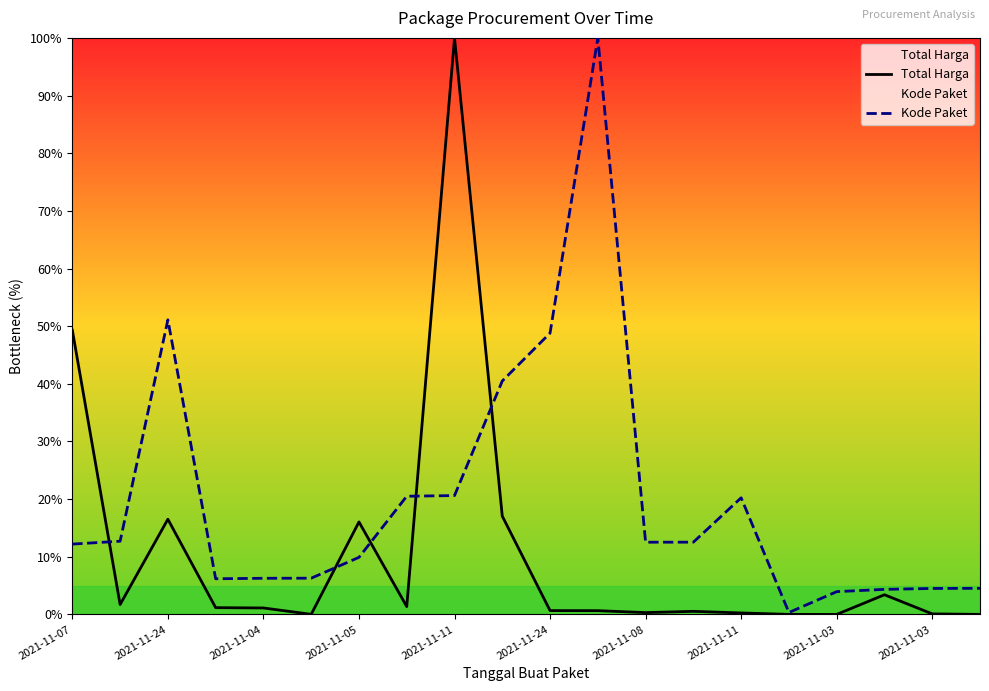

The value of Total Harga at 15 is 0.0. True or false?

True